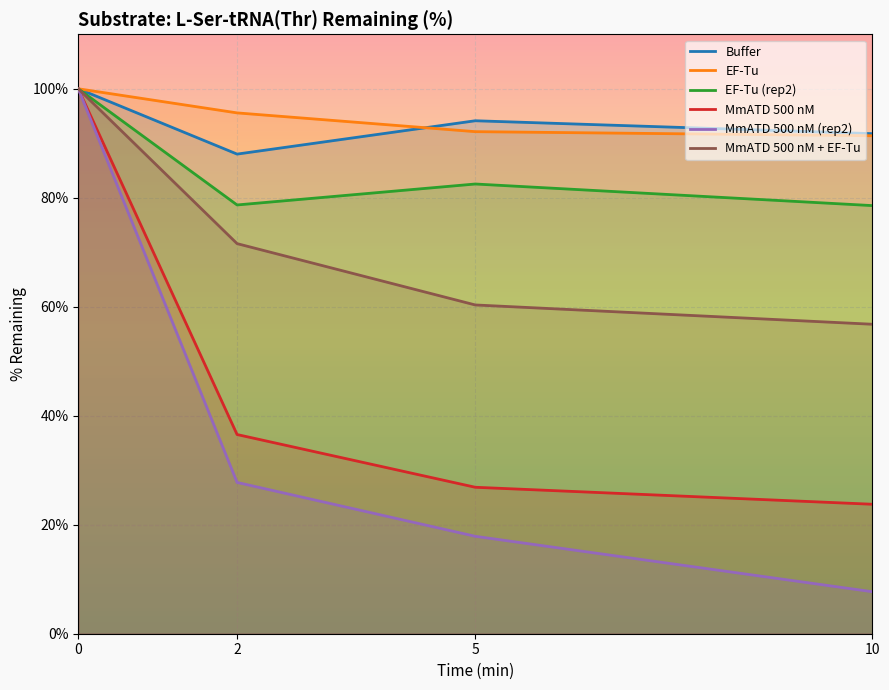

True or false: Buffer and EF-Tu (rep2) intersect in this chart.

False